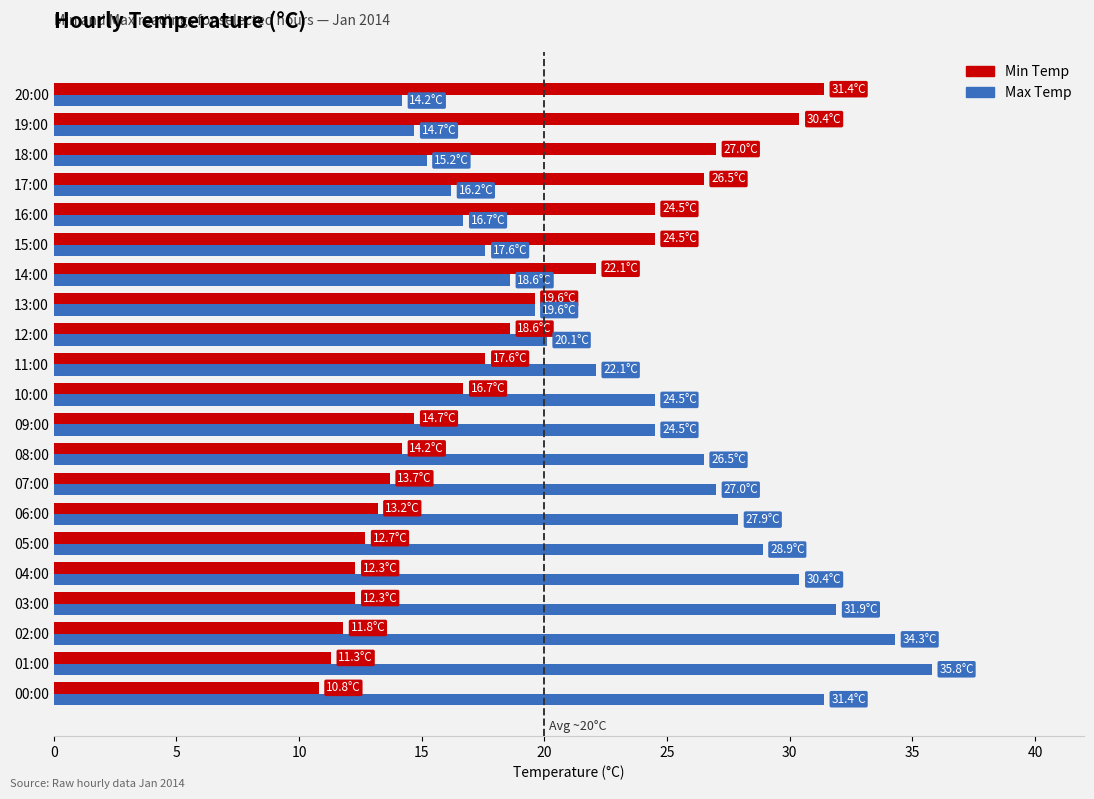

What is the approximate value of Max Temp at 10:00?

24.5